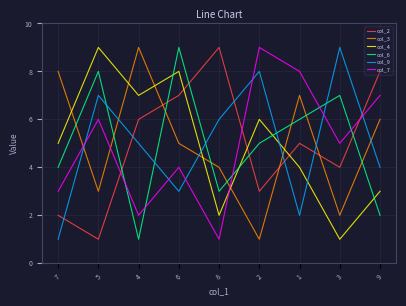

In col_9, how many points are higher than both neighbors (excluding endpoints)?

3